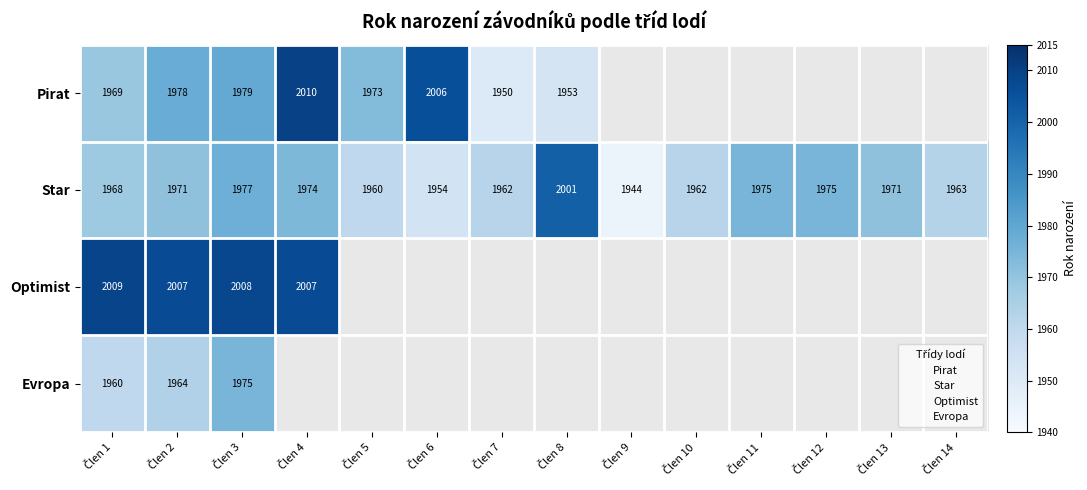

What is the highest value of the Optimist series?

2009.0